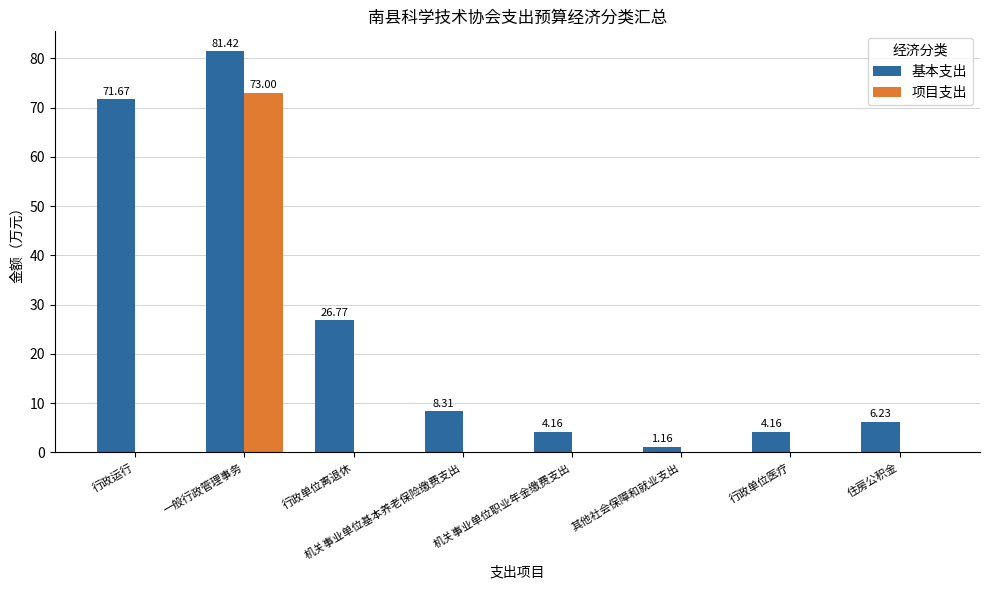

At which label is 基本支出 closest to 41?

行政单位离退休